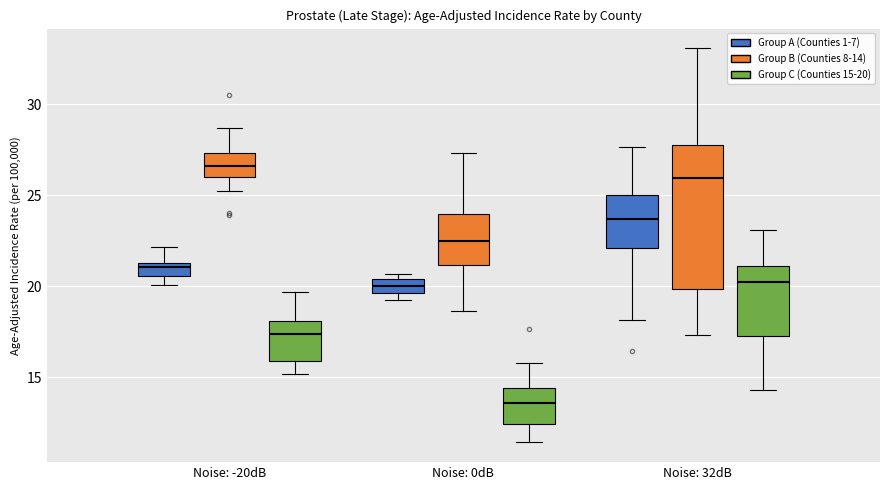

Where does the upper whisker of the box for Noise: 32dB (Group A (Counties 1-7)) end on the y-axis? The values are not printed on the chart, so give them approximately, as read against the axis.

27.5